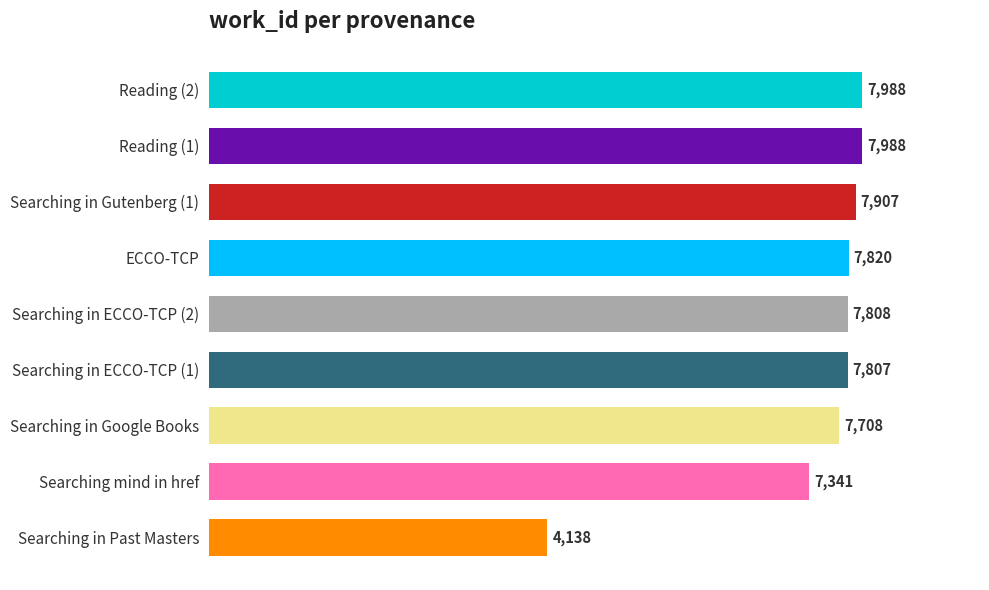

Read the value at Reading (1), to the nearest 10.

7990